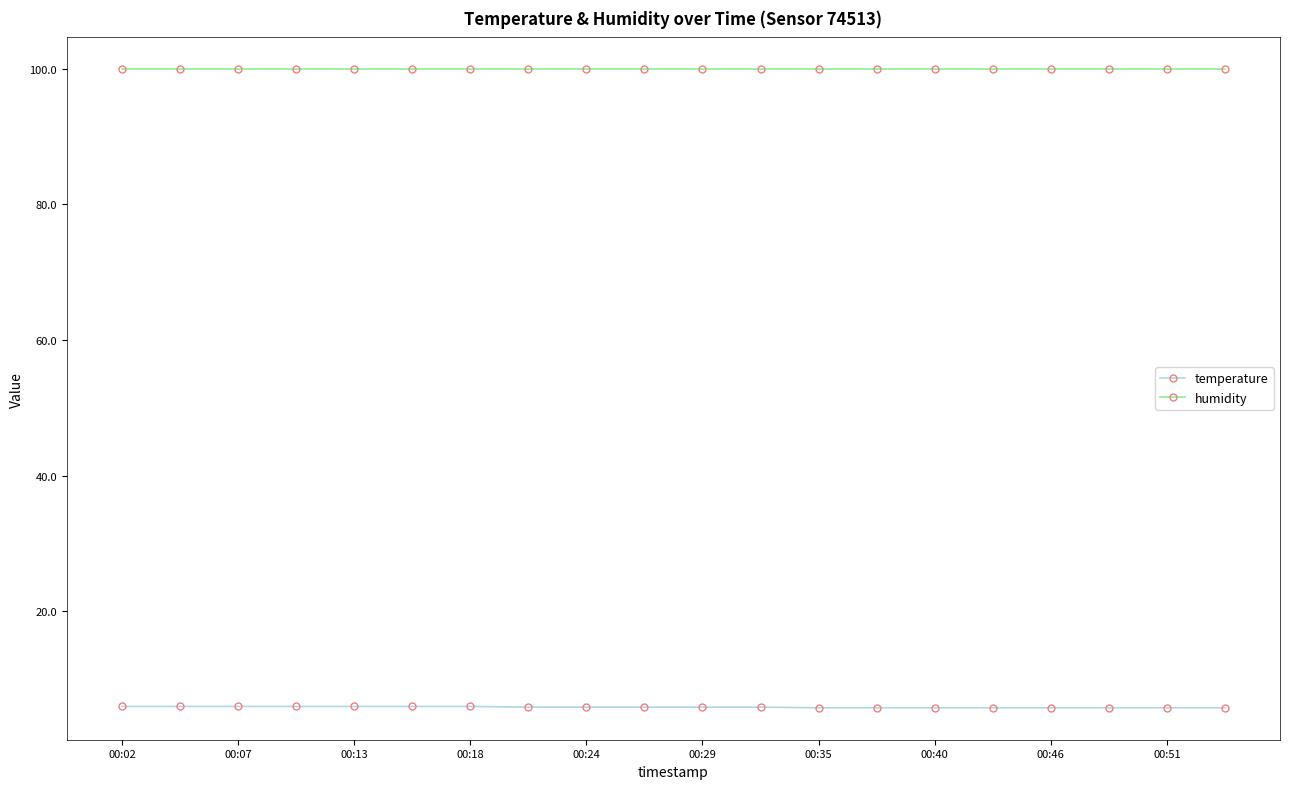

Is this an area chart (filled region under the line)?

No